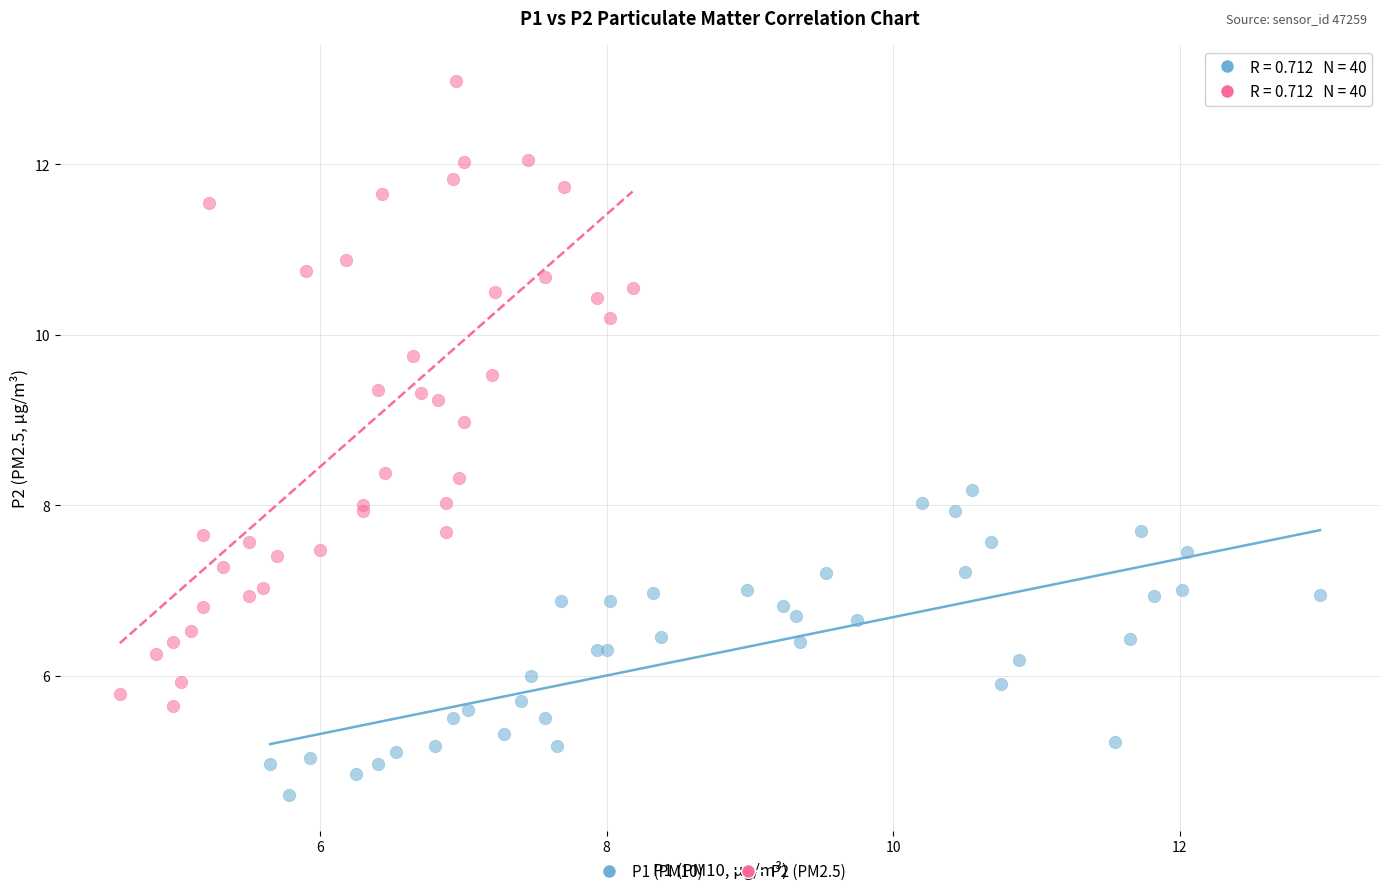

Which series contains the highest Y value?

P2 (PM2.5)